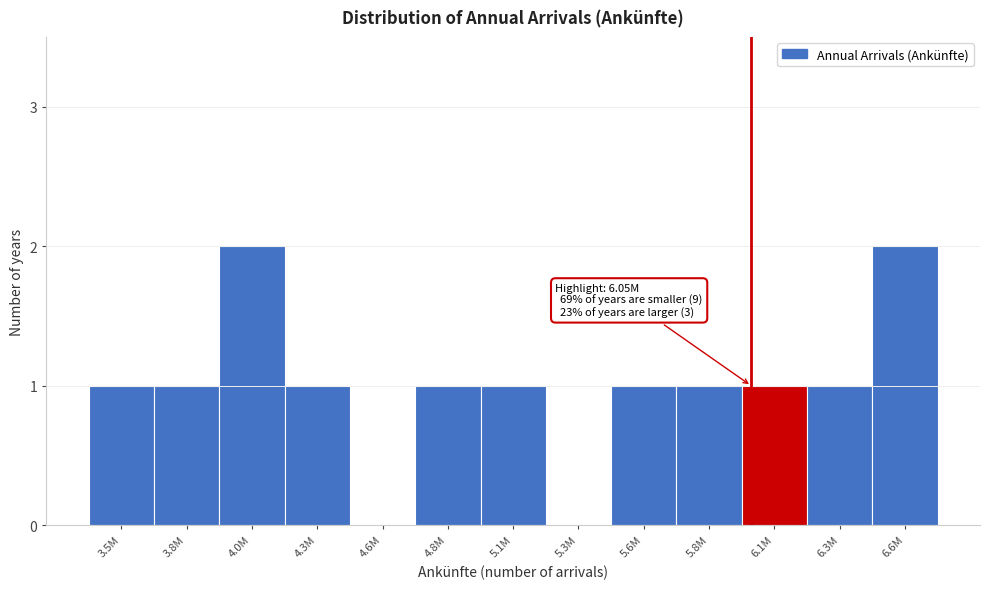

Reading right to left, extract all data points from this chart.

6.6M=2	6.3M=1	6.1M=1	5.8M=1	5.6M=1	5.3M=0	5.1M=1	4.8M=1	4.6M=0	4.3M=1	4.0M=2	3.8M=1	3.5M=1